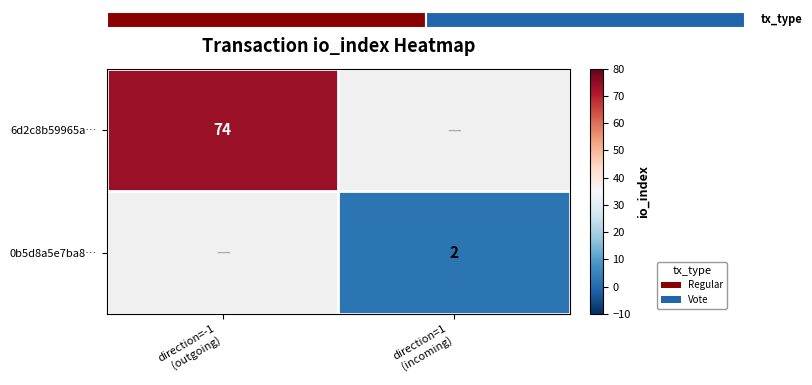

What is the sum of all 0b5d8a5e7ba8… values?

2